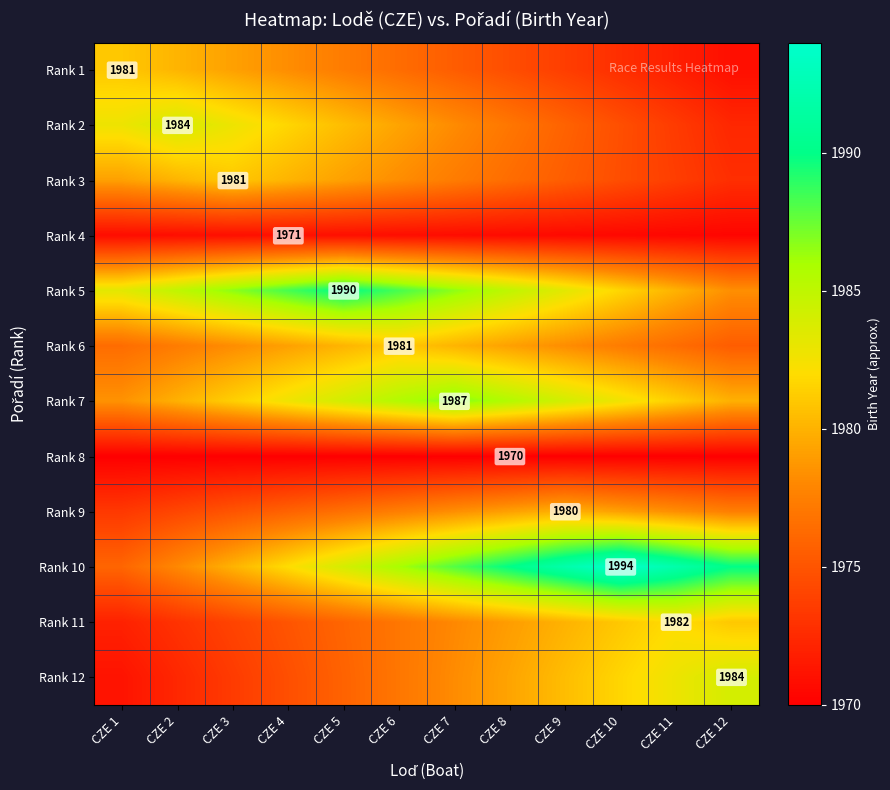

What value does the Rank 6 series have at CZE 11?

1976.4